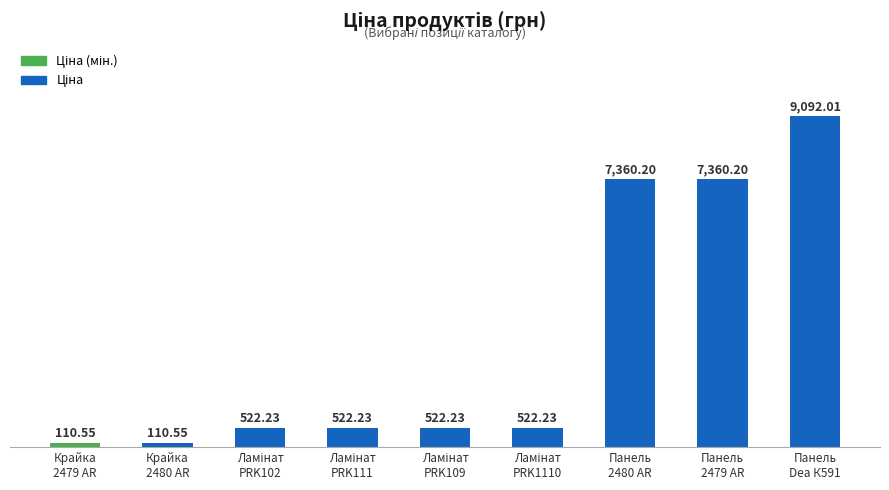

What is the average value?

2902.5